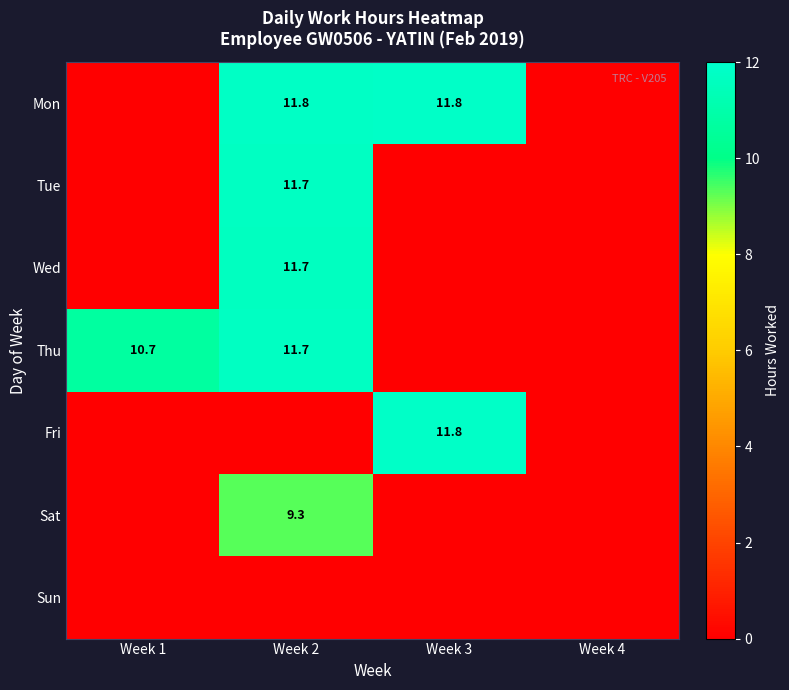

Is it true that Fri equals 11.8 at Week 3?

True